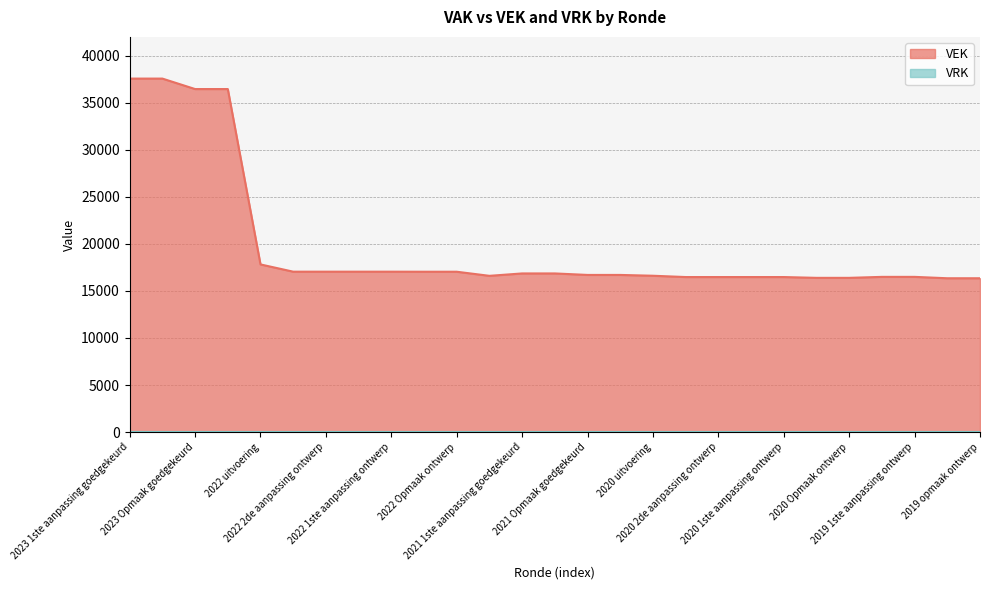

How many series are shown in this chart?

2